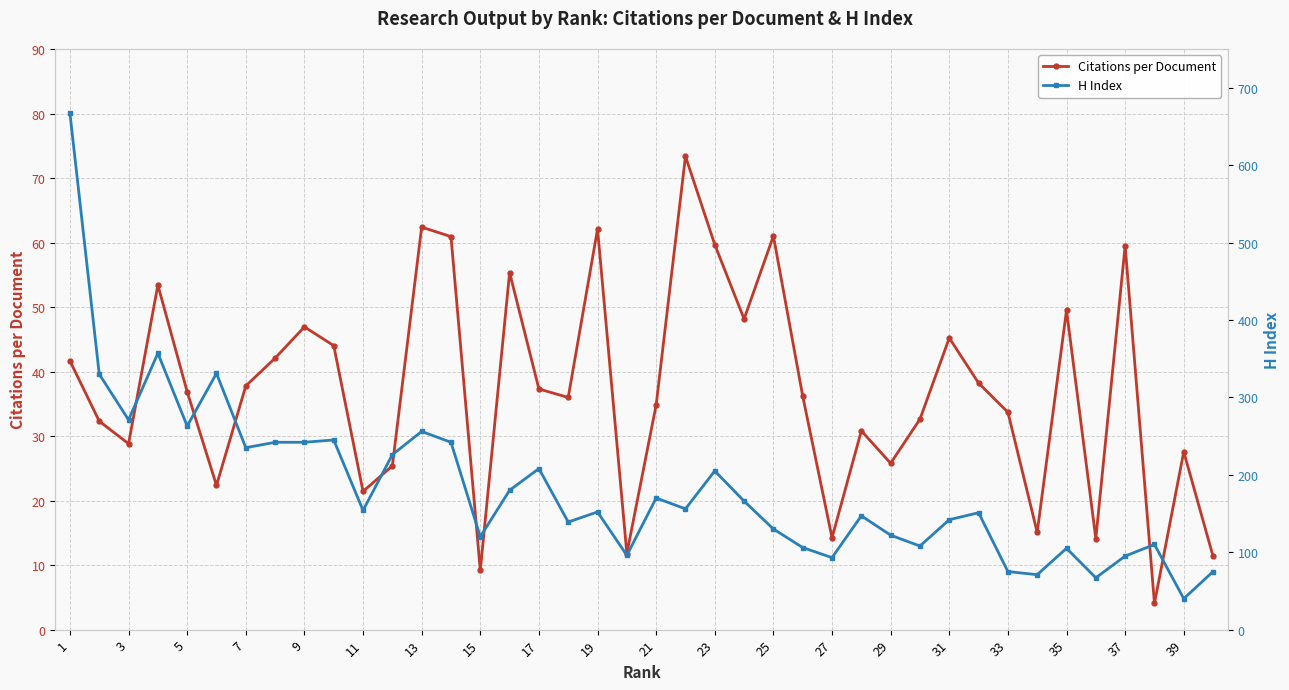

Where is the first local minimum for Citations per Document?

3